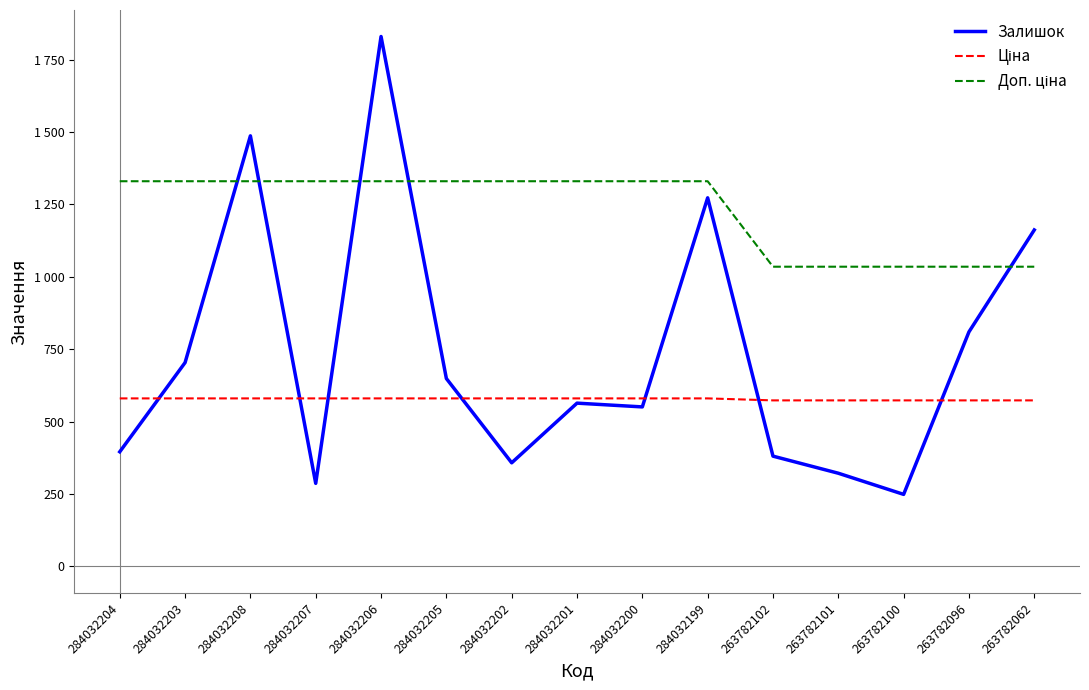

List the labels in order of Ціна value, smallest first.

263782102, 263782101, 263782100, 263782096, 263782062, 284032204, 284032203, 284032208, 284032207, 284032206, 284032205, 284032202, 284032201, 284032200, 284032199